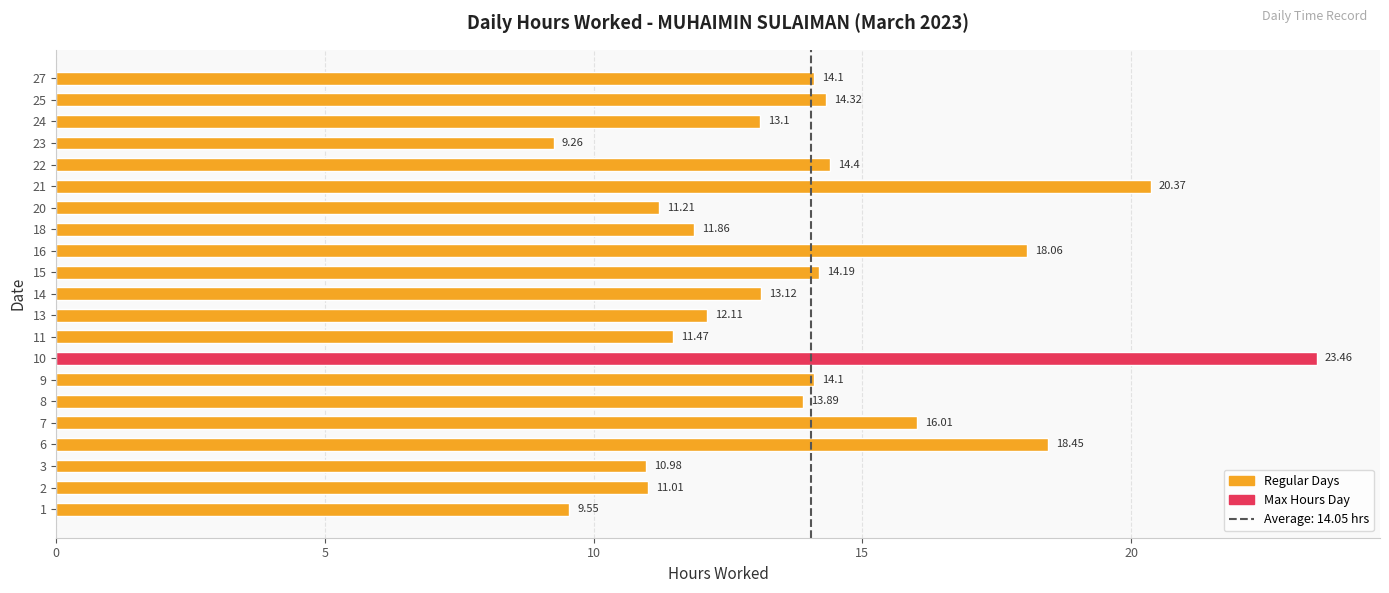

What is the difference between the values at 16 and 15?

3.9